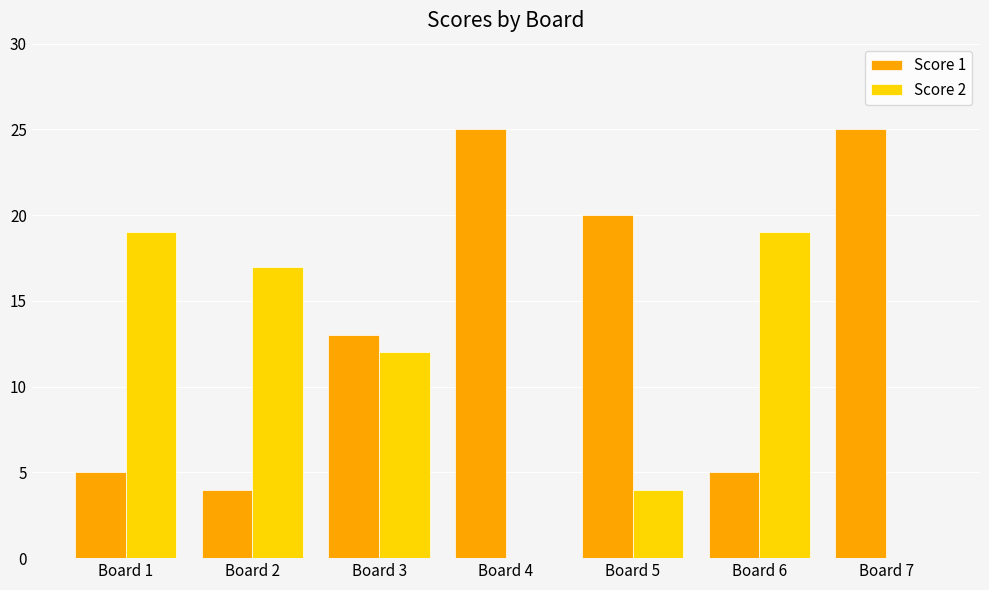

Which series has the largest range (max minus min)?

Score 1